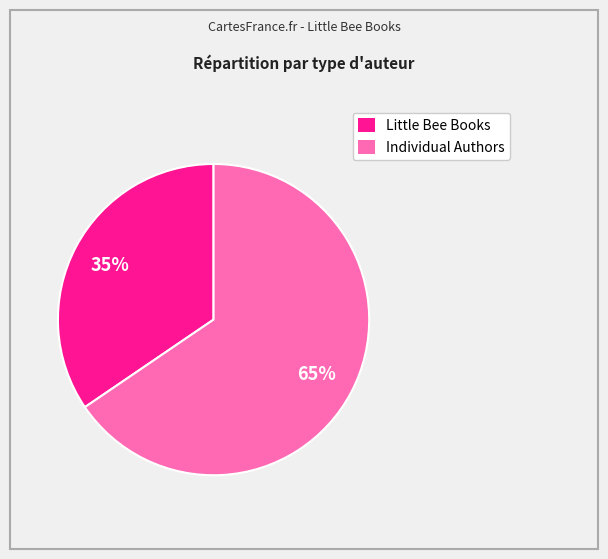

Does any single category account for the majority?

Yes